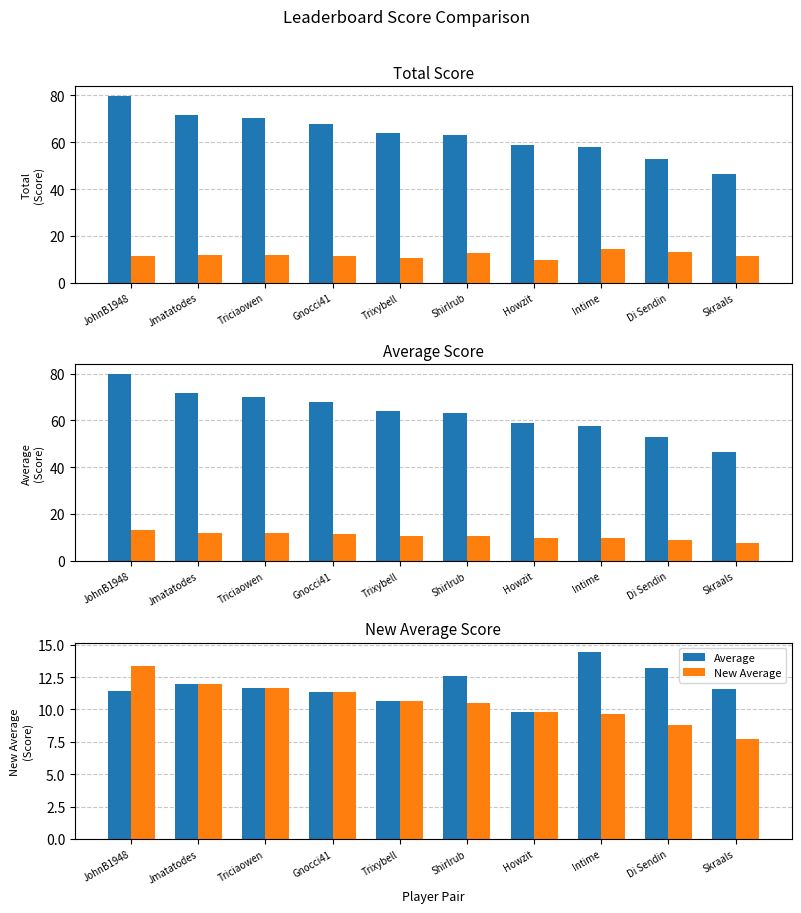

The value of Average at Di Sendin is 6.1. True or false?

False